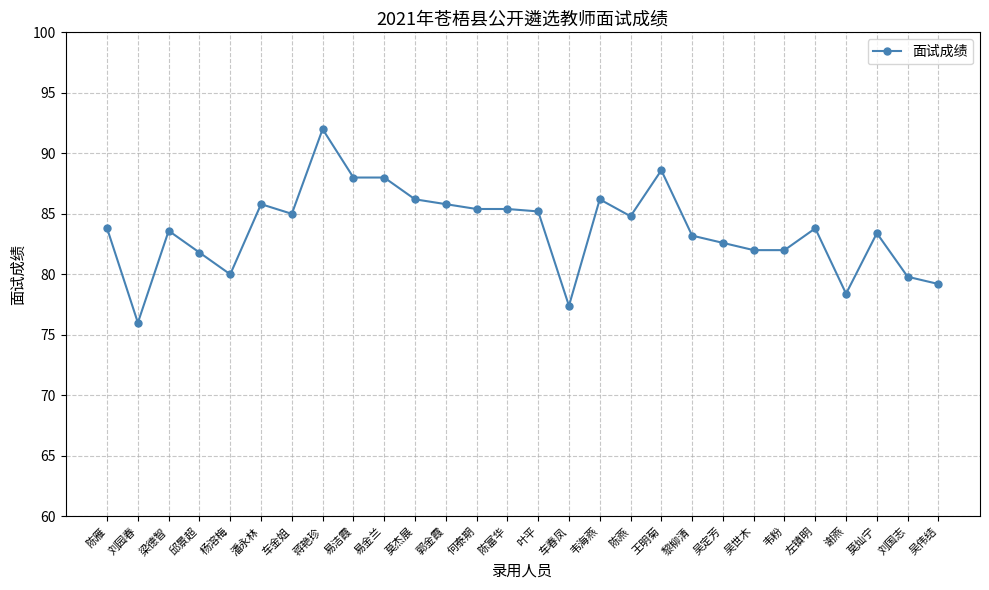

Does the chart have visible grid lines?

Yes